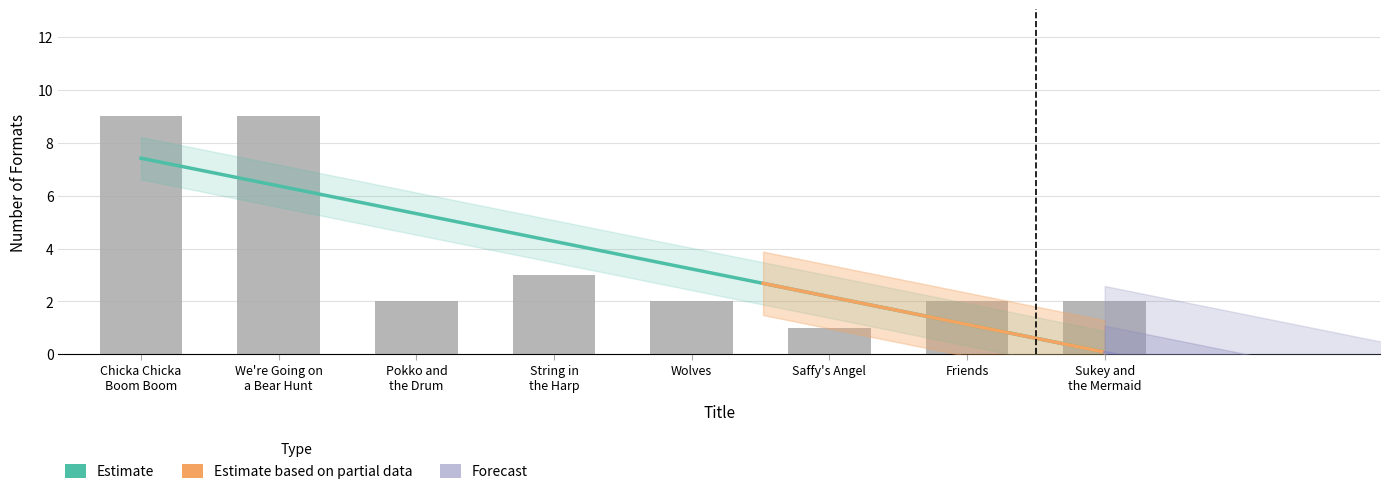

What is the value of the 6th bar from the left?

1